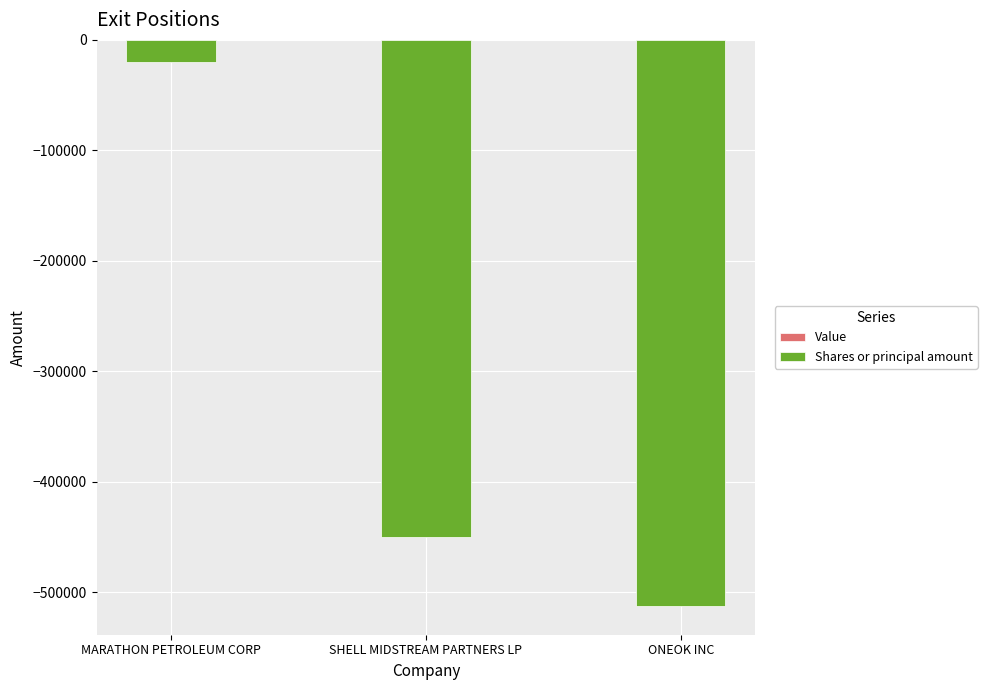

Reading left to right, list all the values displayed in this chart.

MARATHON PETROLEUM CORP=-20000	SHELL MIDSTREAM PARTNERS LP=-450000	ONEOK INC=-513000